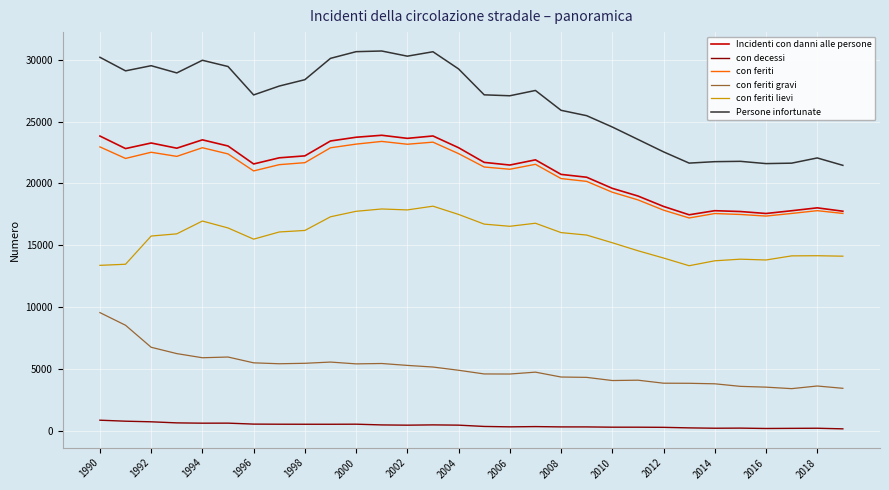

True or false: con feriti and con decessi cross at least once.

False